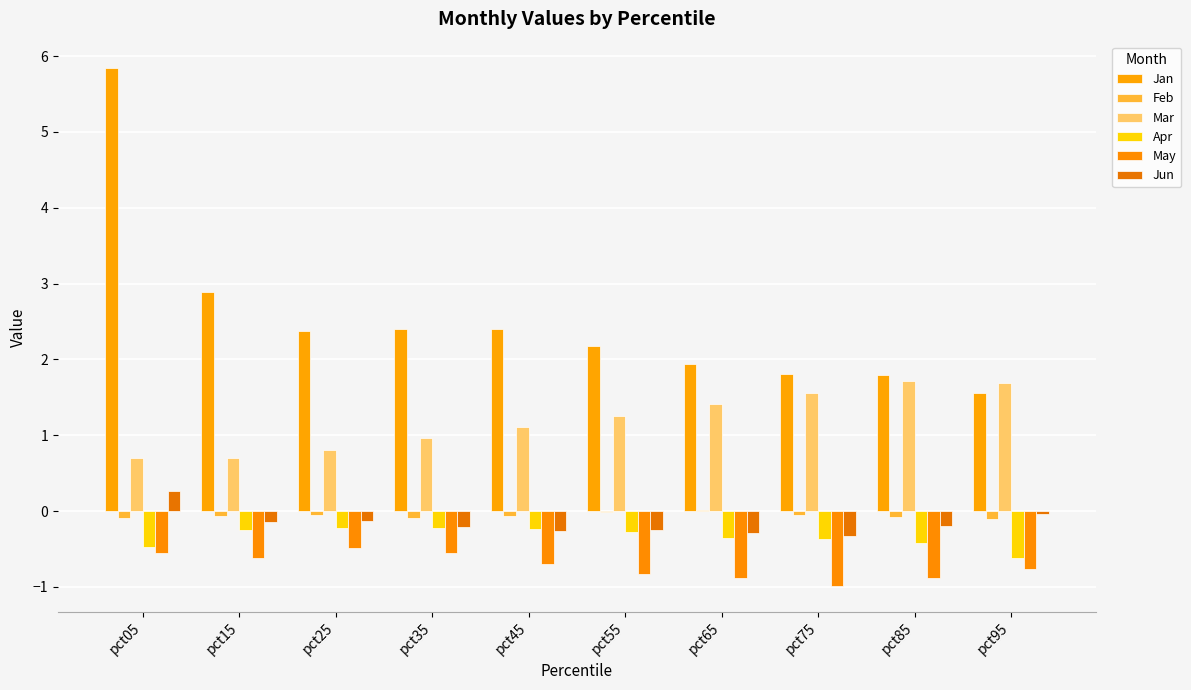

Reading right to left, transcribe all the data shown in this chart.

Jan: pct95=1.6	pct85=1.8	pct75=1.8	pct65=1.9	pct55=2.2	pct45=2.4	pct35=2.4	pct25=2.4	pct15=2.9	pct05=5.8
Feb: pct95=-0.1	pct85=-0.1	pct75=-0.1	pct65=0.0	pct55=-0.0	pct45=-0.1	pct35=-0.1	pct25=-0.1	pct15=-0.1	pct05=-0.1
Mar: pct95=1.7	pct85=1.7	pct75=1.6	pct65=1.4	pct55=1.3	pct45=1.1	pct35=1.0	pct25=0.8	pct15=0.7	pct05=0.7
Apr: pct95=-0.6	pct85=-0.4	pct75=-0.4	pct65=-0.3	pct55=-0.3	pct45=-0.2	pct35=-0.2	pct25=-0.2	pct15=-0.3	pct05=-0.5
May: pct95=-0.8	pct85=-0.9	pct75=-1.0	pct65=-0.9	pct55=-0.8	pct45=-0.7	pct35=-0.6	pct25=-0.5	pct15=-0.6	pct05=-0.6
Jun: pct95=-0.0	pct85=-0.2	pct75=-0.3	pct65=-0.3	pct55=-0.2	pct45=-0.3	pct35=-0.2	pct25=-0.1	pct15=-0.1	pct05=0.3